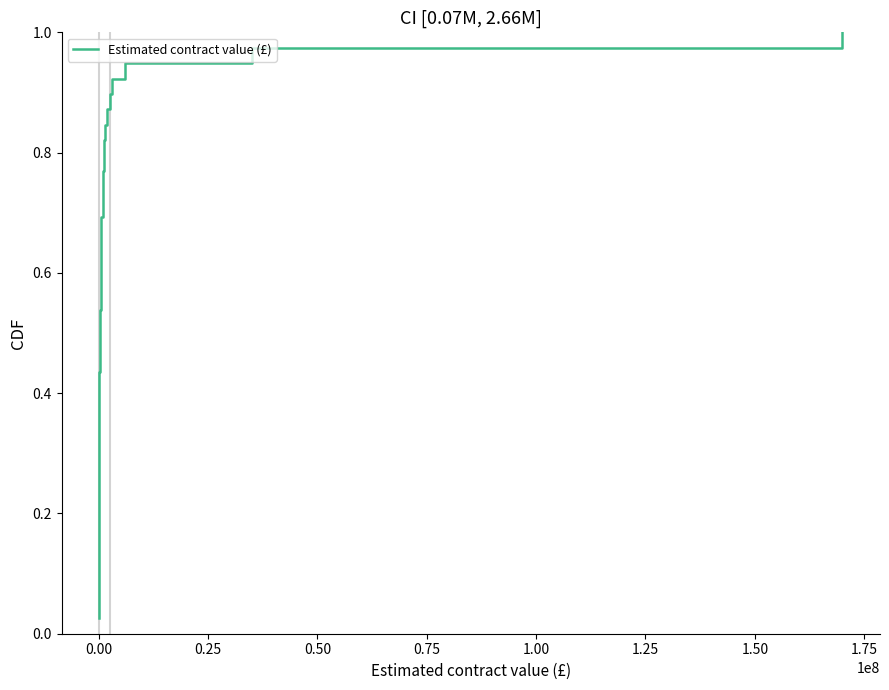

Does the chart display data point markers on the line(s)?

No